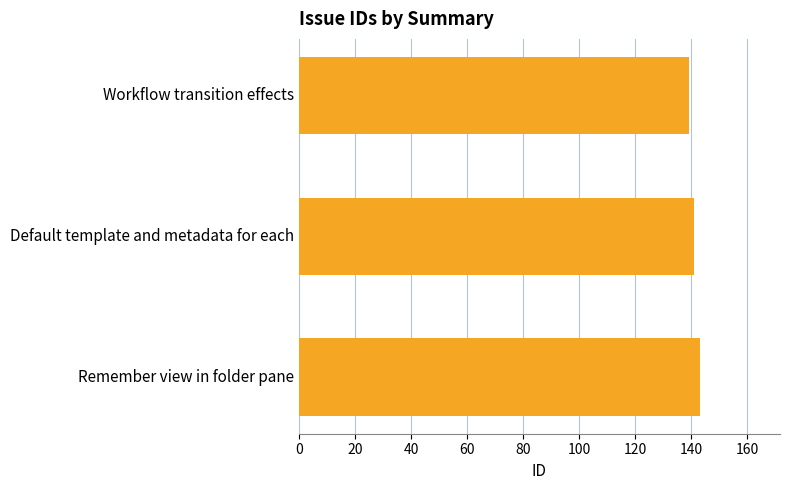

List the labels in order of value, largest first.

Remember view in folder pane, Default template and metadata for each, Workflow transition effects